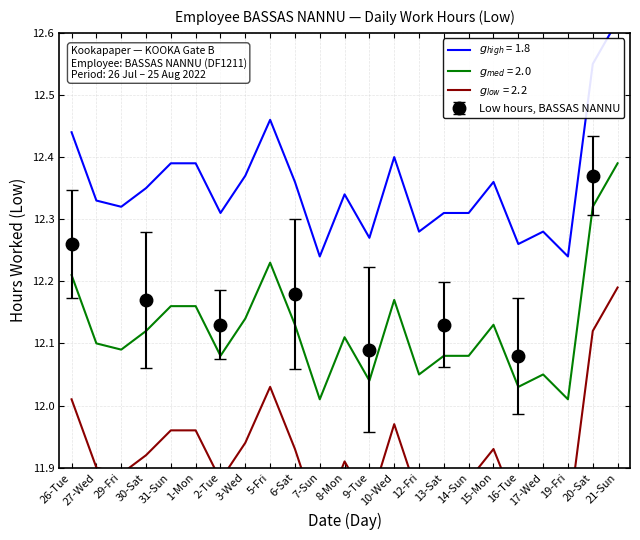

Reading left to right, extract all data points from this chart.

12.4	12.3	12.3	12.3	12.4	12.4	12.3	12.4	12.5	12.4	12.2	12.3	12.3	12.4	12.3	12.3	12.3	12.4	12.3	12.3	12.2	12.5	12.6